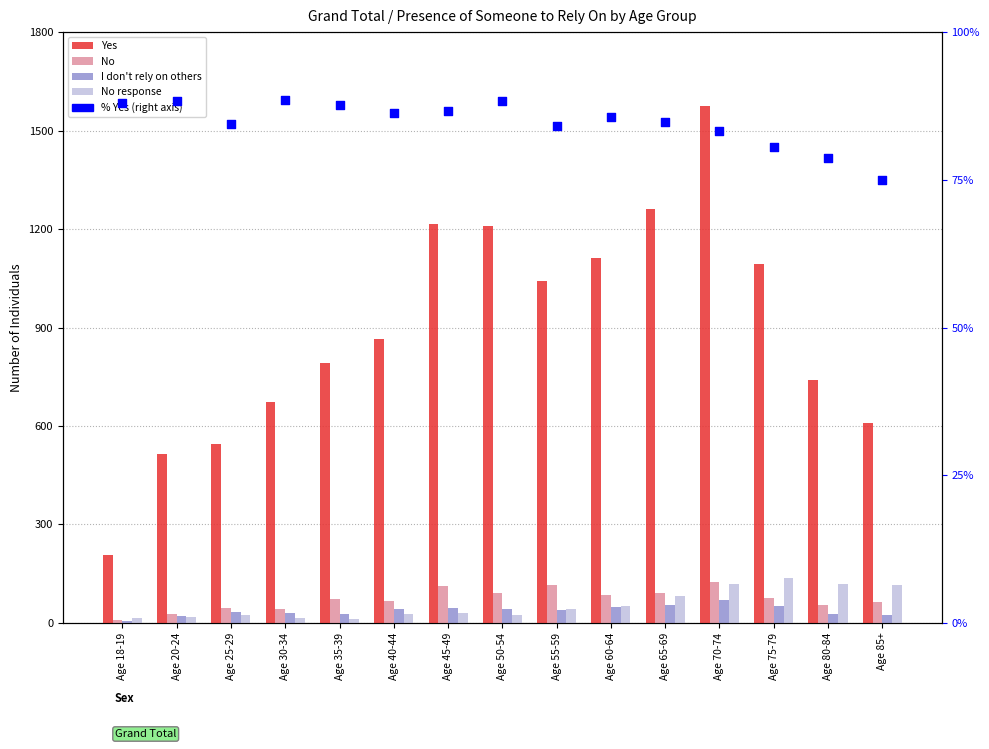

Is the value of No response at Age 85+ greater than the value of % Yes (right axis) at Age 18-19?

Yes